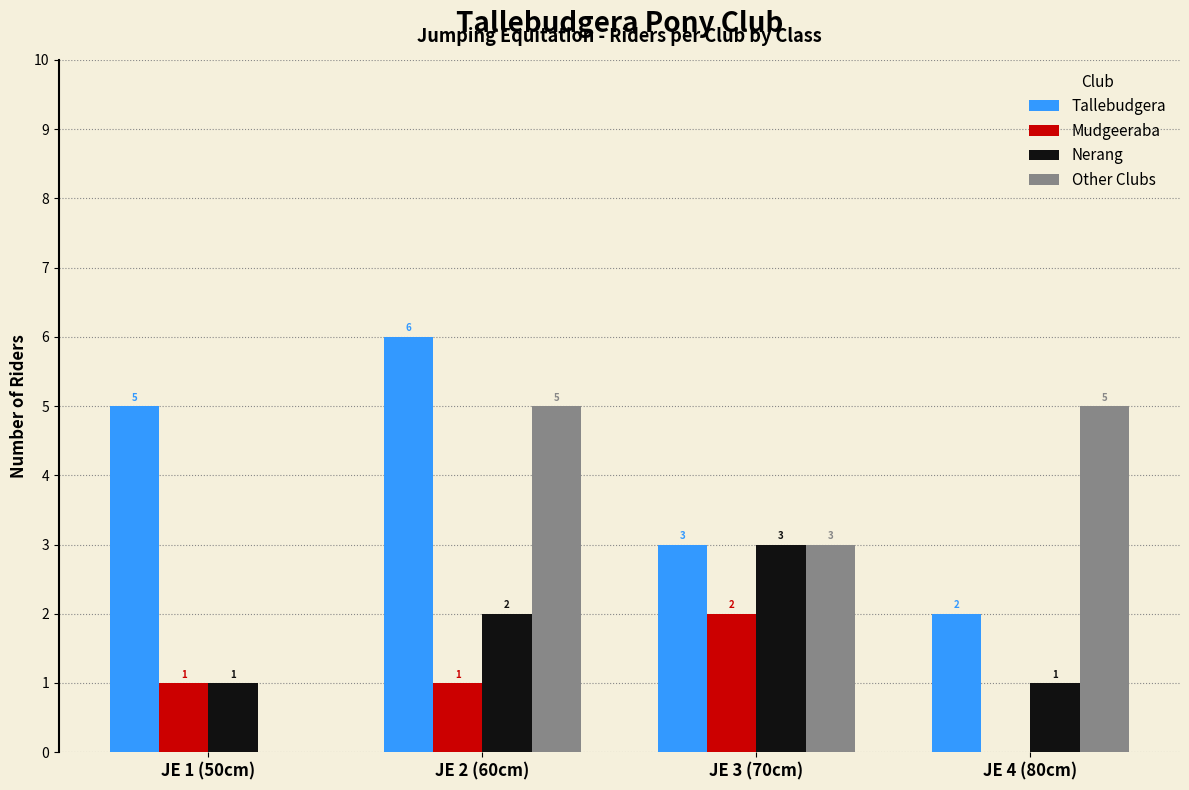

What is the average value of the Nerang series?

2